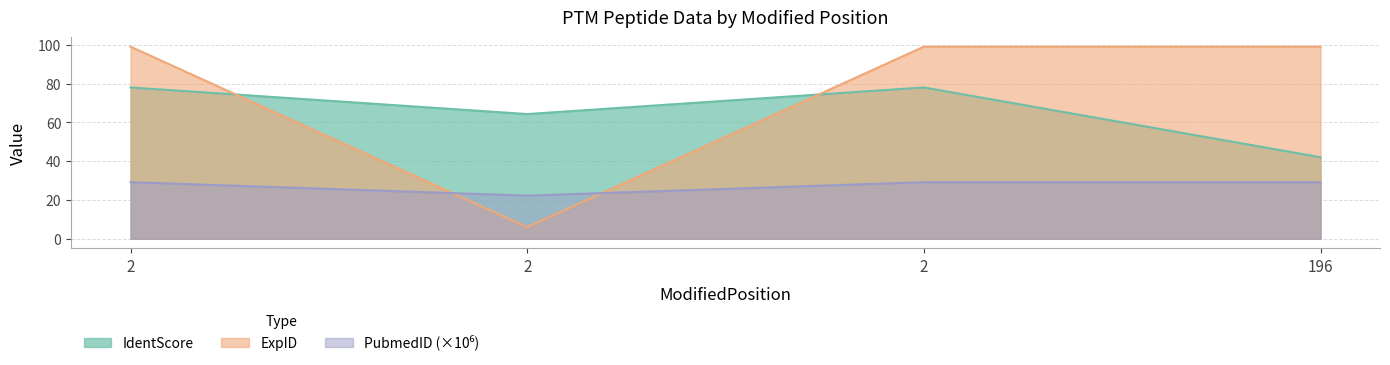

Reading left to right, what are all the values shown in this chart?

IdentScore: 2=78.0	2=64.3	2=78.0	196=42.0
ExpID: 2=29.2	2=22.2	2=29.2	196=29.2
PubmedID: 2=99.0	2=6.0	2=99.0	196=99.0